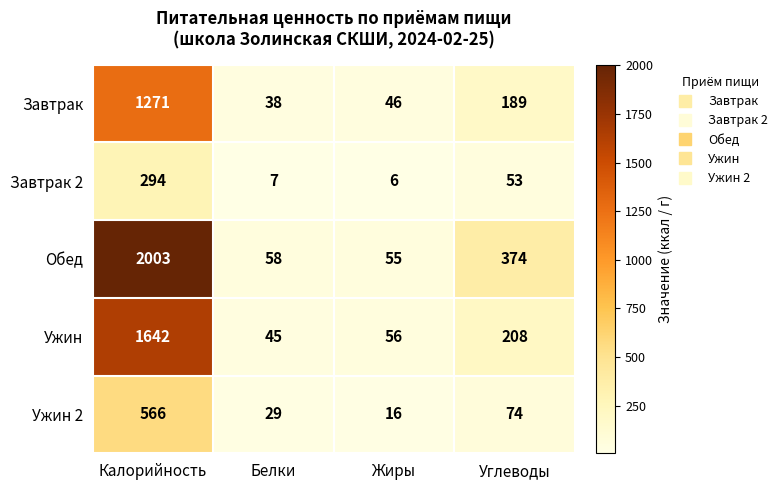

Reading left to right, transcribe all the data shown in this chart.

Завтрак: Калорийность=1271	Белки=38	Жиры=46	Углеводы=189
Завтрак 2: Калорийность=294	Белки=7	Жиры=6	Углеводы=53
Обед: Калорийность=2003	Белки=58	Жиры=55	Углеводы=374
Ужин: Калорийность=1642	Белки=45	Жиры=56	Углеводы=208
Ужин 2: Калорийность=566	Белки=29	Жиры=16	Углеводы=74